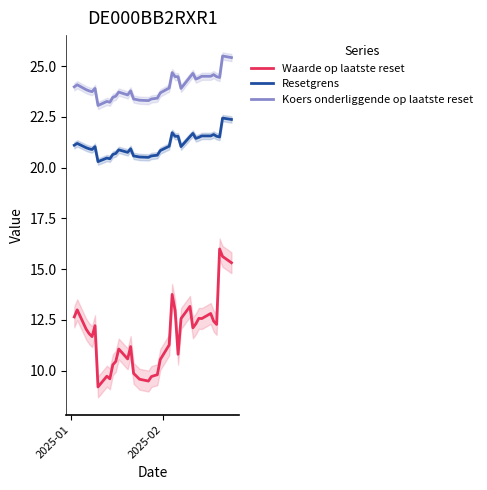

What is the highest value of the Koers onderliggende op laatste reset series?

25.5